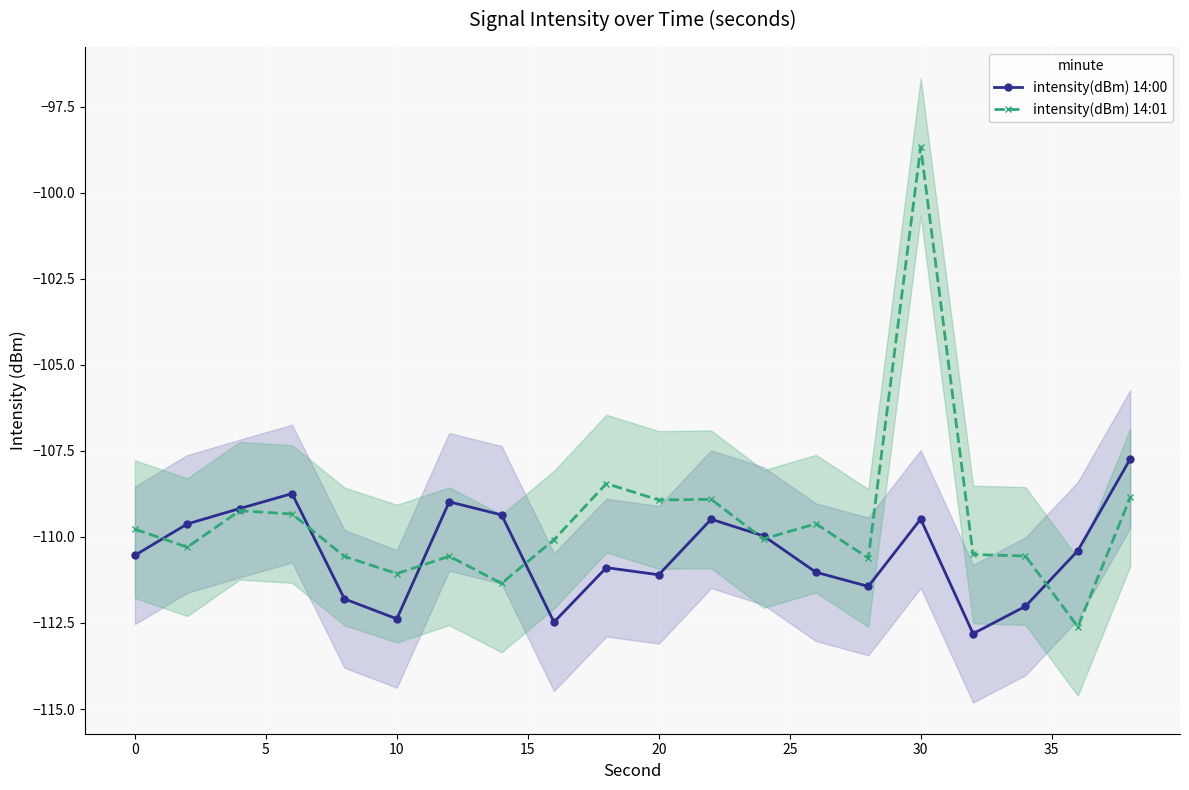

What value does the intensity(dBm) 14:01 series have at 30?

-98.7